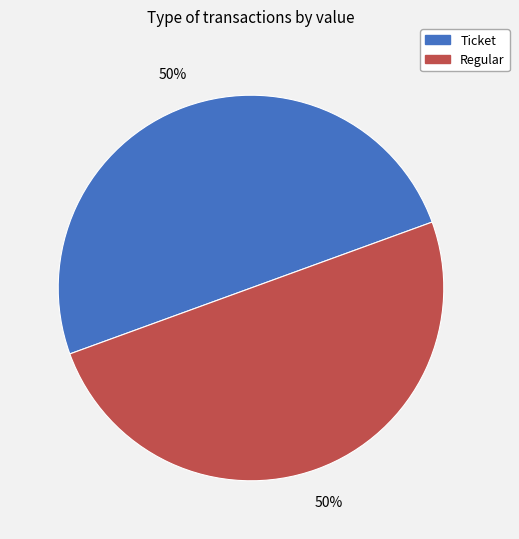

To the nearest percent, what is the average slice percentage?

50%